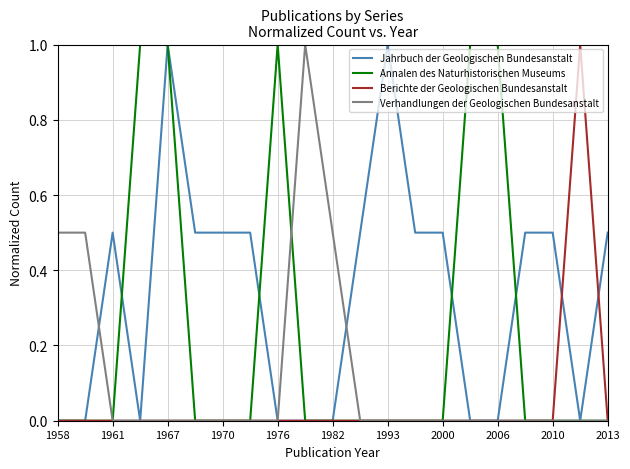

What is the difference between the maximum and minimum values in the Berichte der Geologischen Bundesanstalt series?

1.0